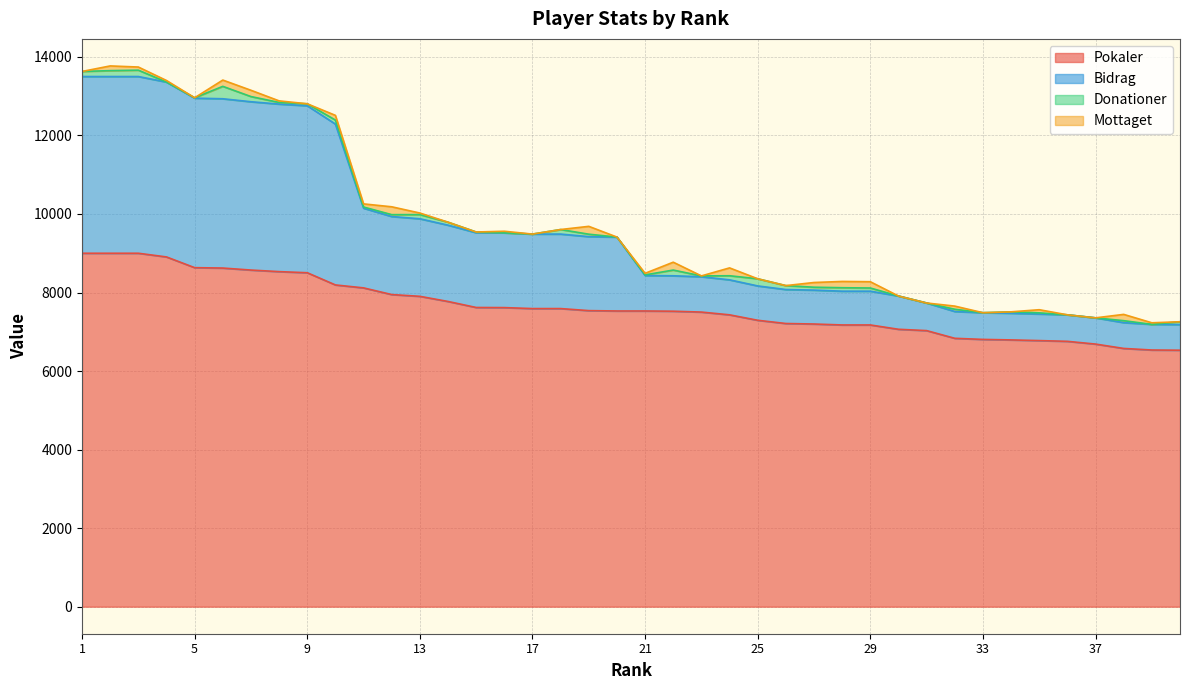

What is the minimum value for Pokaler?

6531